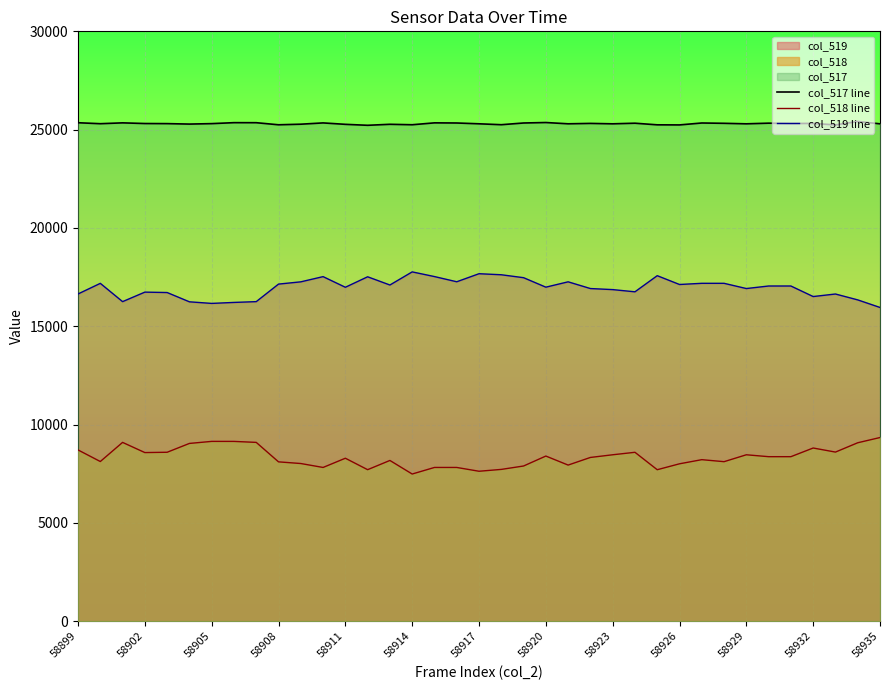

What are all the series names shown in the legend?

col_517 line, col_518 line, col_519 line